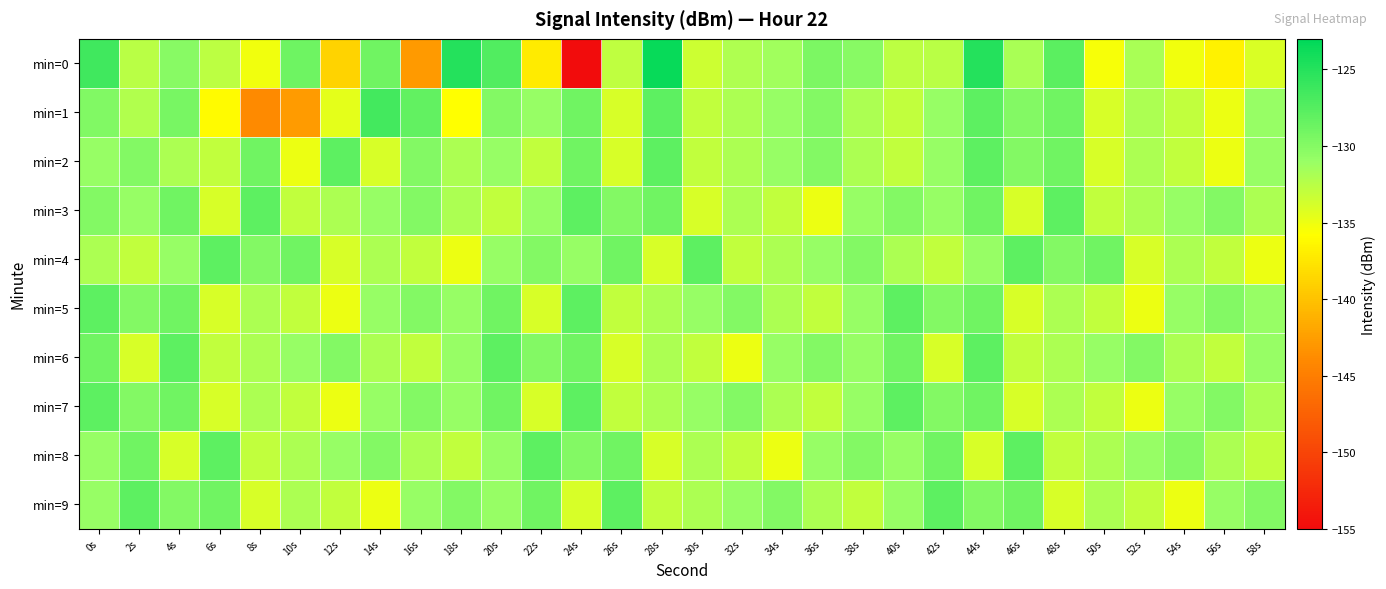

List the series in order of their peak value, highest first.

min=0, min=1, min=2, min=3, min=4, min=5, min=6, min=7, min=8, min=9